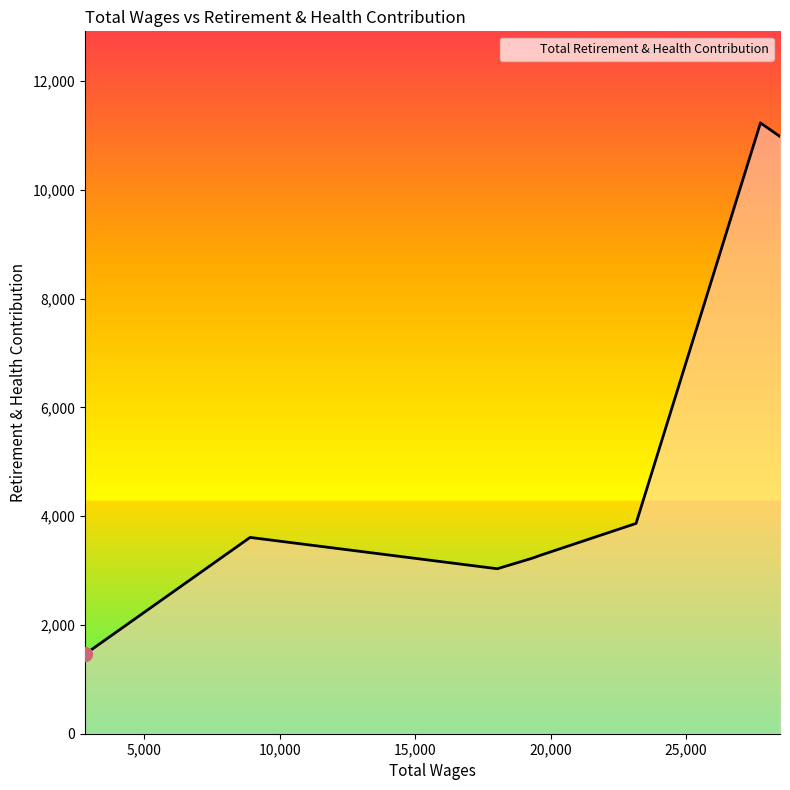

What is the difference between the maximum and minimum values?

9769